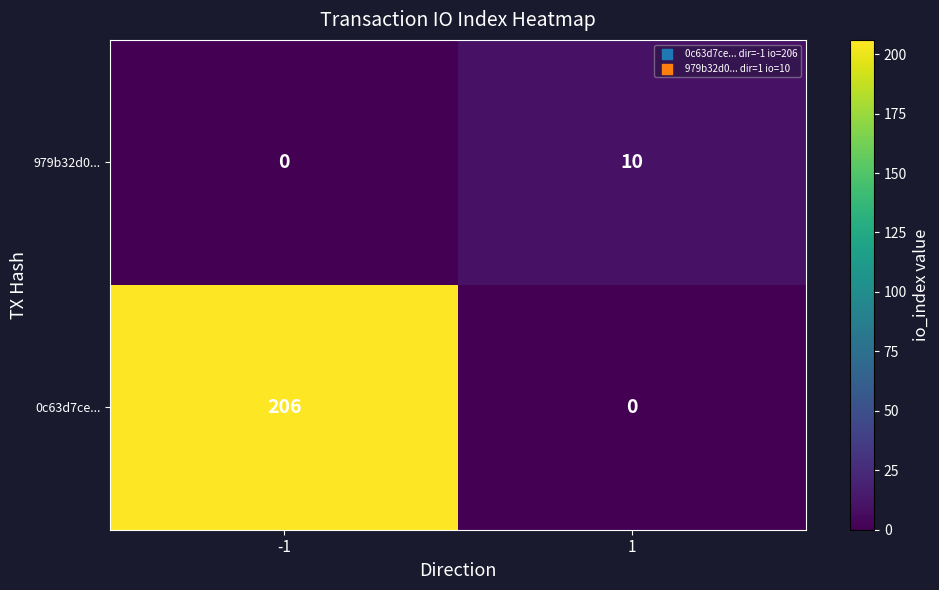

Count the number of categories in the chart.

2